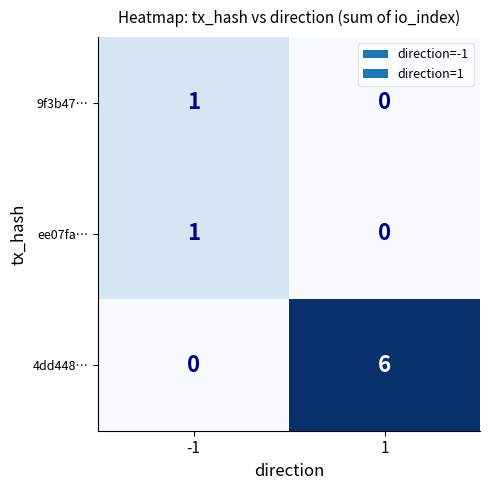

Is it true that 9f3b47… equals 0 at 1?

True